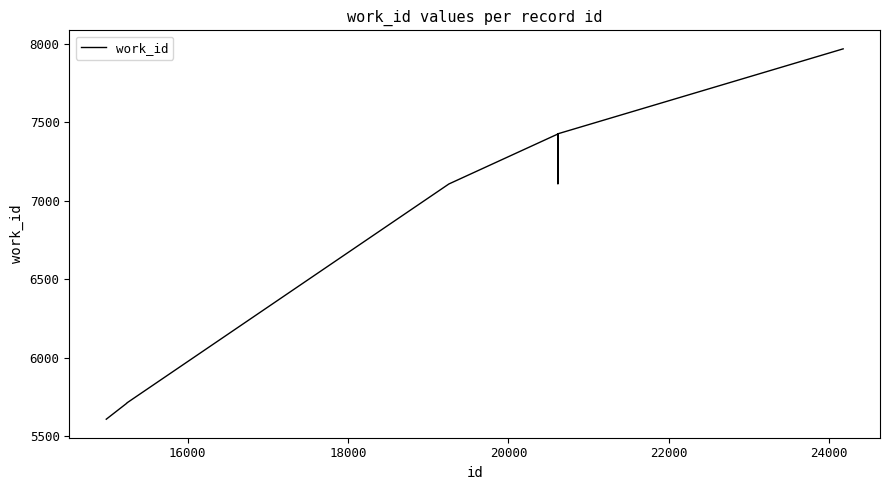

What is the maximum value shown in the chart?

7969